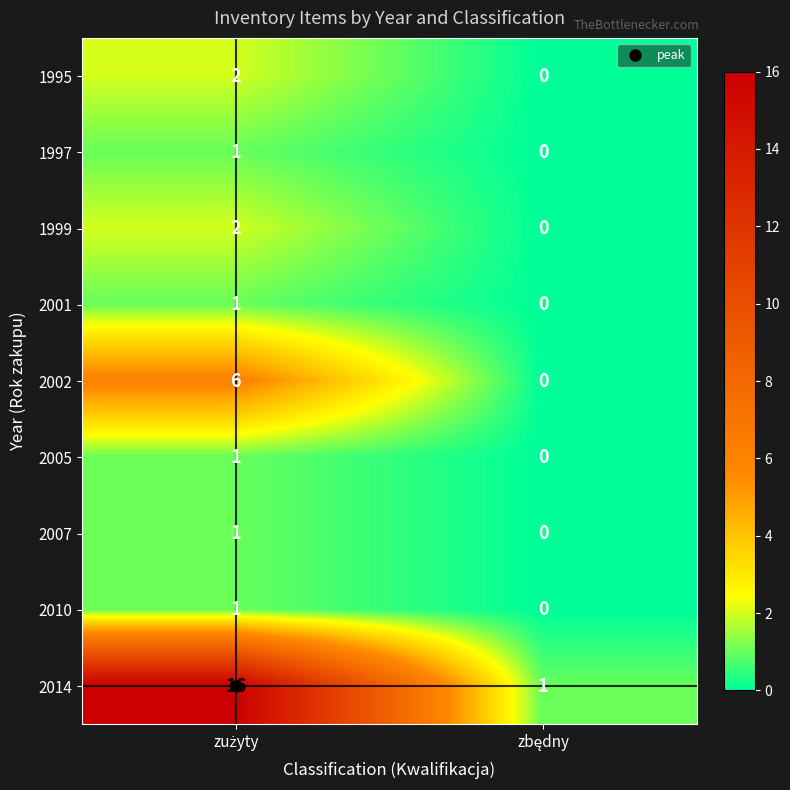

Which series has the largest total across all categories?

2014